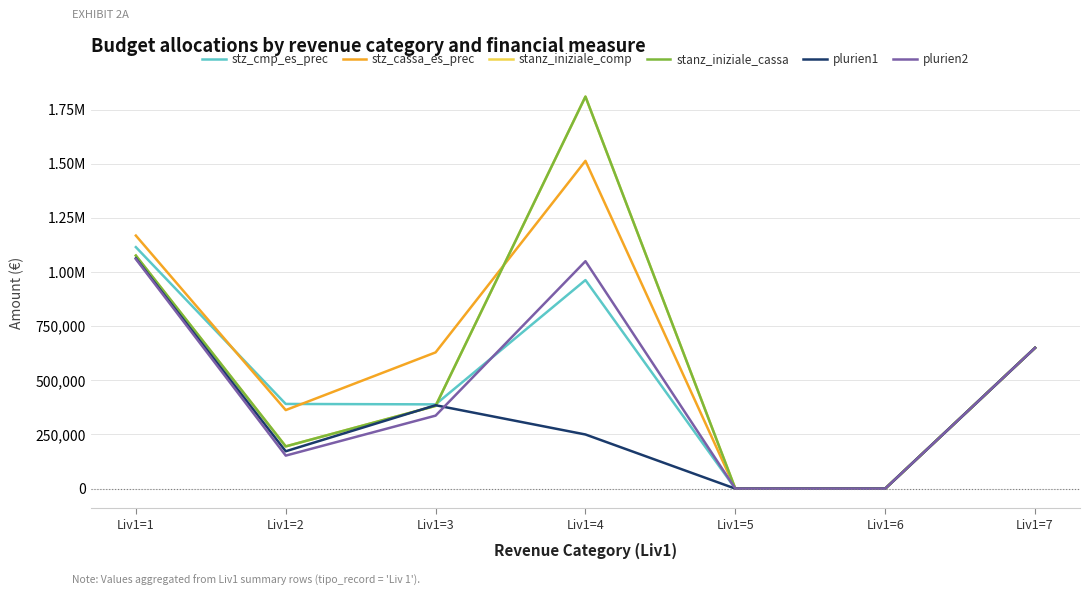

Does the chart display data point markers on the line(s)?

No